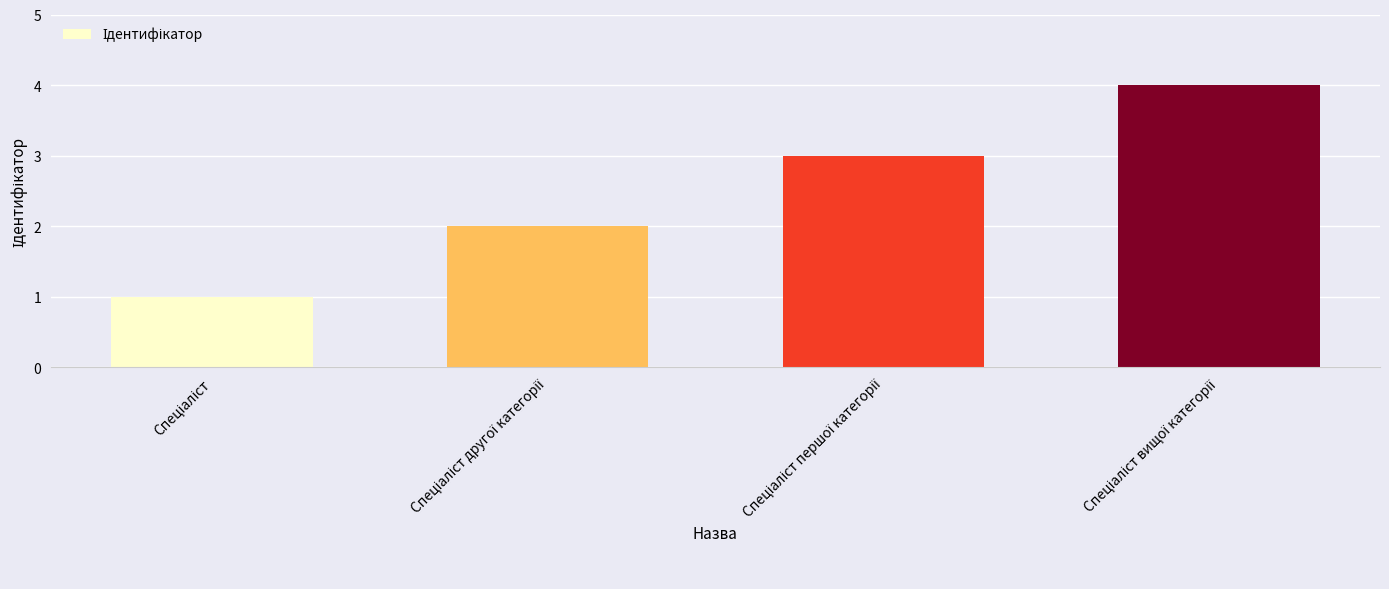

What is the greatest value displayed?

4